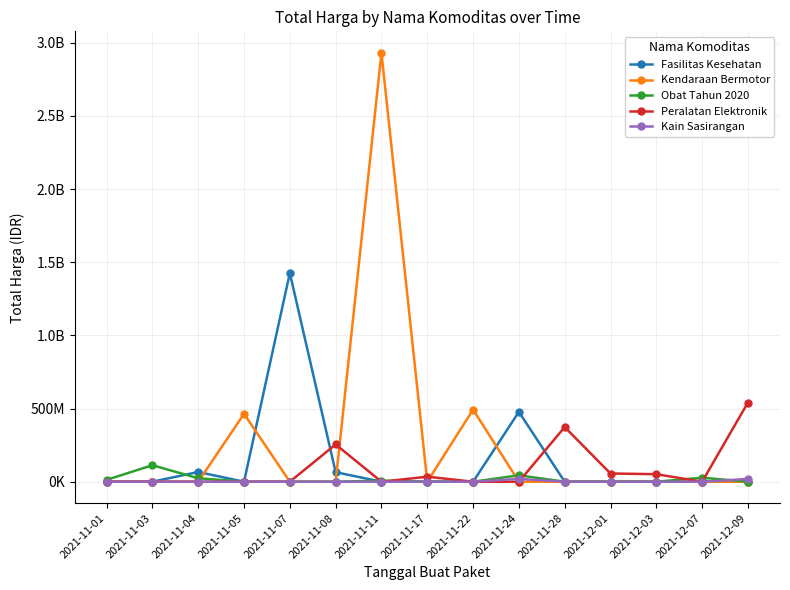

What is the total value across all series at 2021-11-11?

2938963240